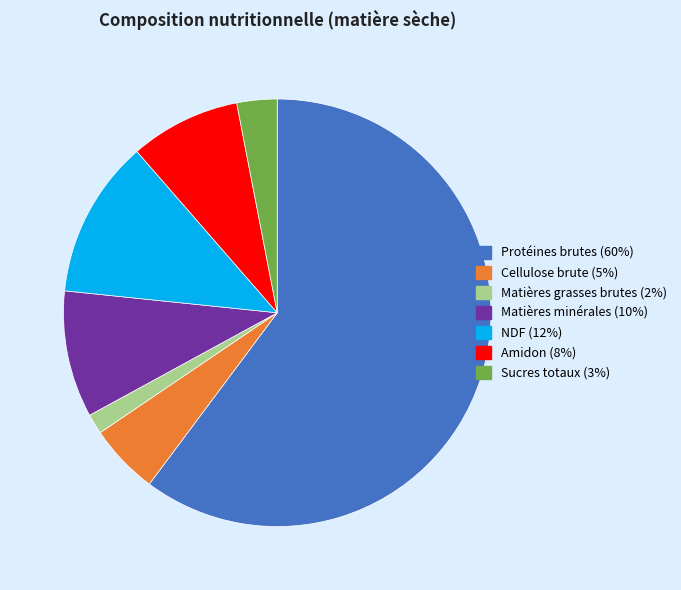

How many segments does this pie chart have?

7